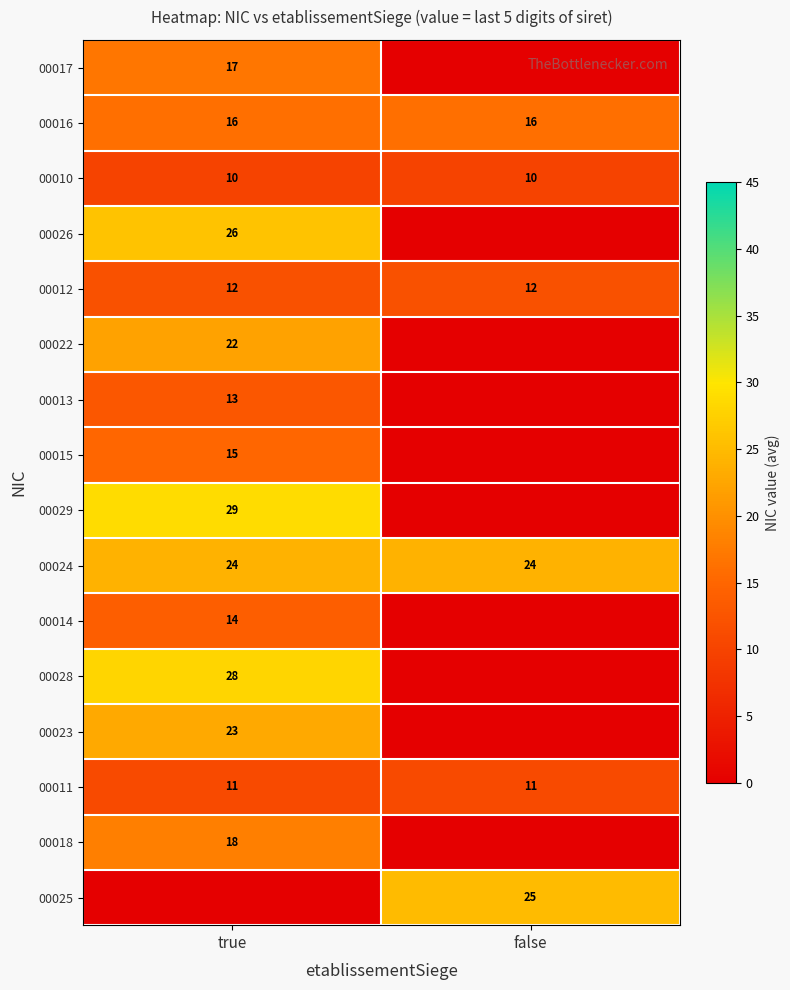

Read the 00010 value at false.

10